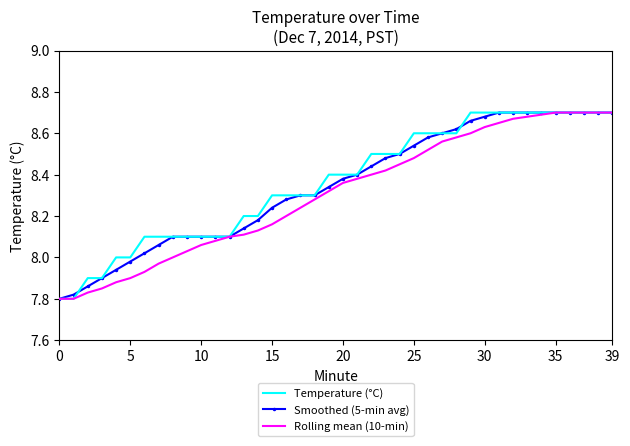

What is the maximum value for Temperature (°C)?

8.7